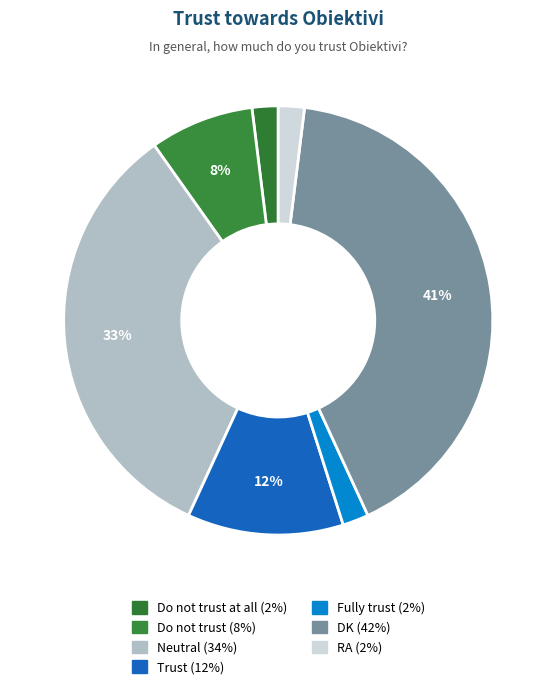

How many segments does this pie chart have?

7